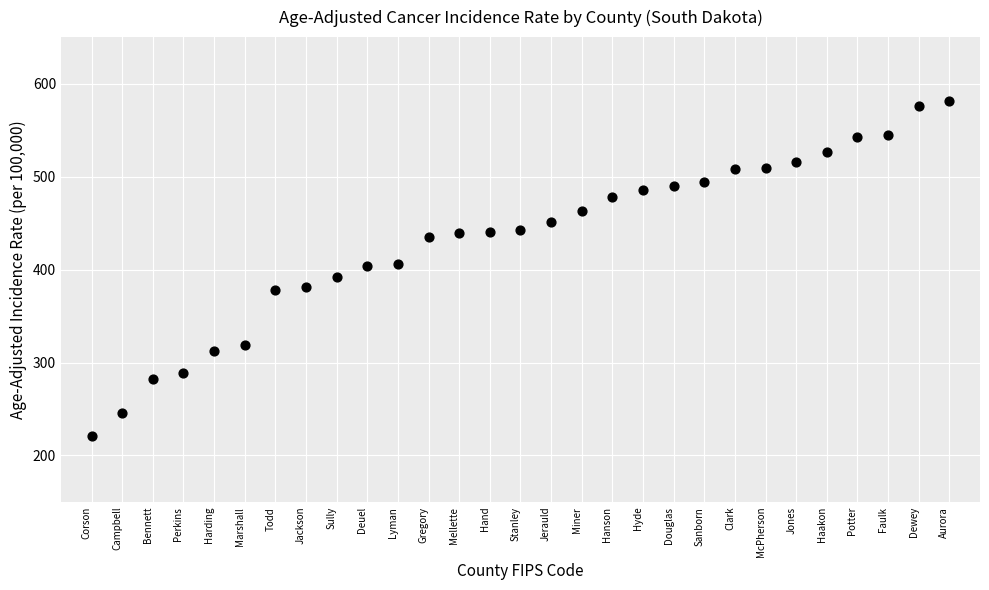

What is the range of Y values (max minus min)?

360.7